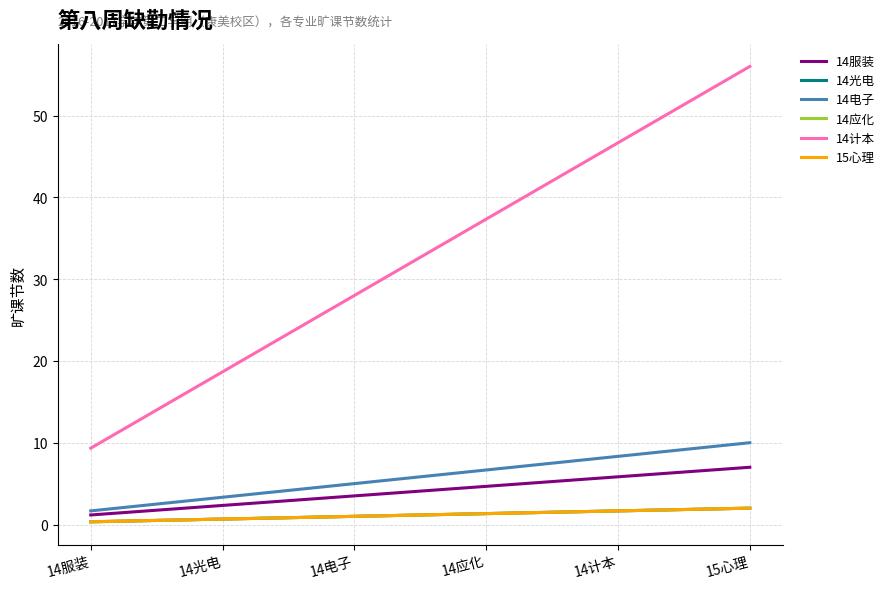

Reading left to right, transcribe all the data shown in this chart.

14服装: 1.2	2.3	3.5	4.7	5.8	7.0
14光电: 0.3	0.7	1.0	1.3	1.7	2.0
14电子: 1.7	3.3	5.0	6.7	8.3	10.0
14应化: 0.3	0.7	1.0	1.3	1.7	2.0
14计本: 9.3	18.7	28.0	37.3	46.7	56.0
15心理: 0.3	0.7	1.0	1.3	1.7	2.0